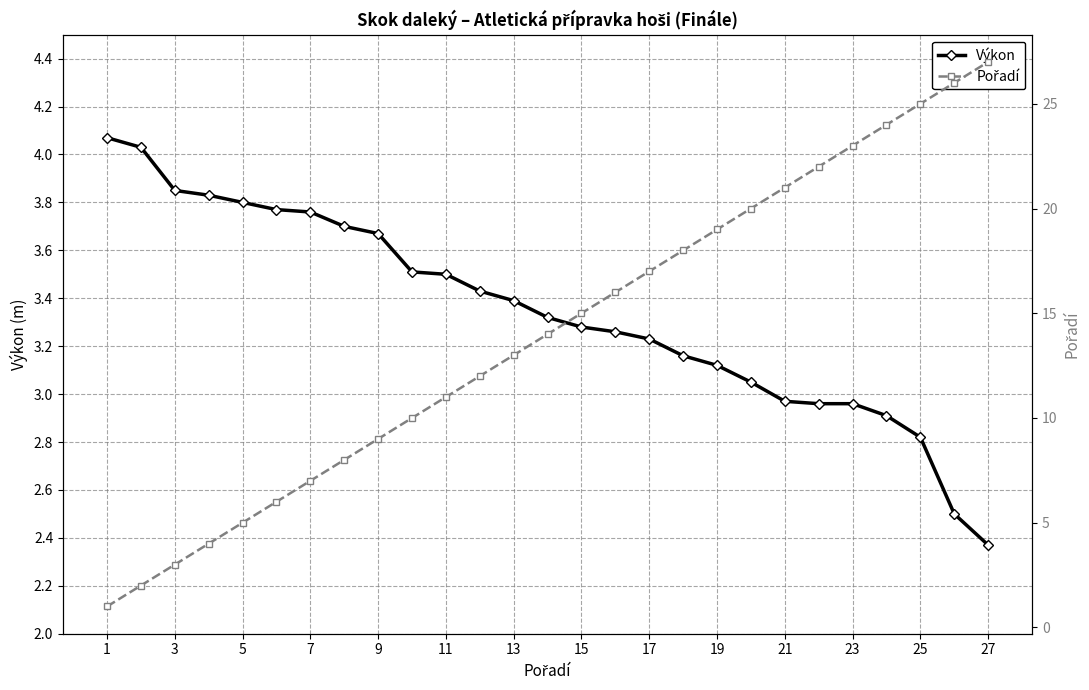

The value of Výkon at 23 is 5.1. True or false?

False